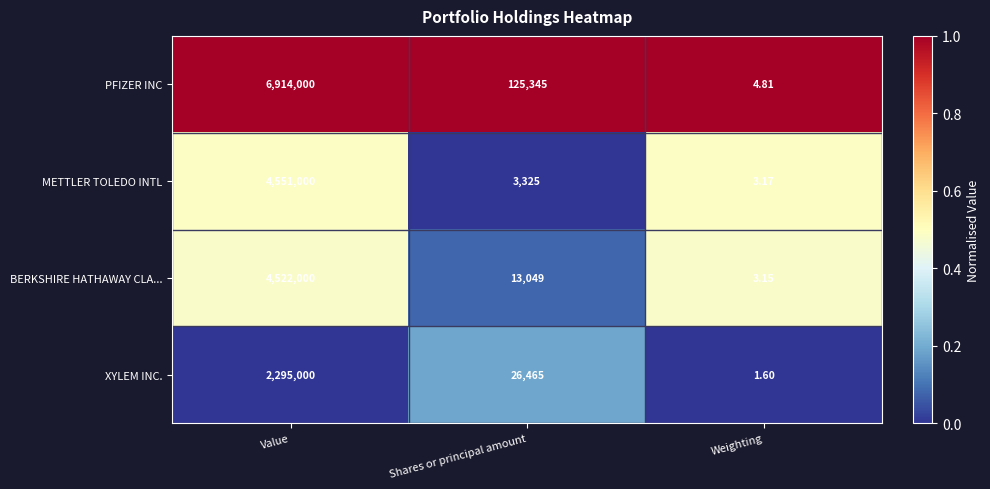

At which category is the sum across all series the highest?

Value